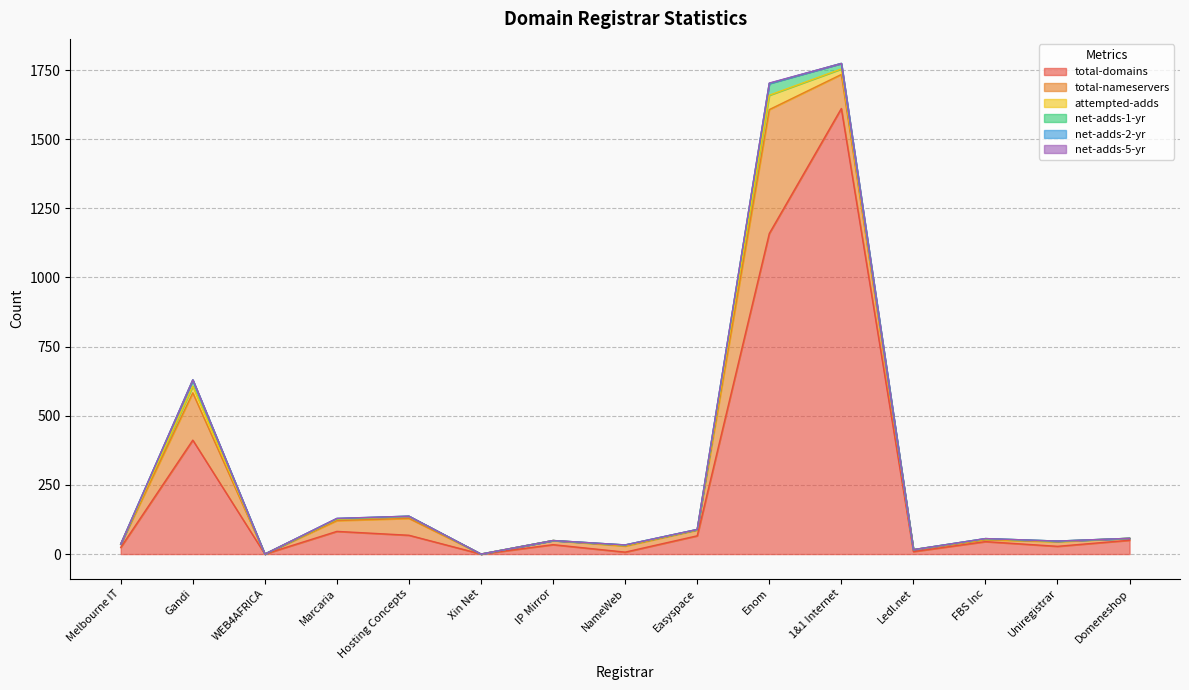

Reading left to right, extract all data points from this chart.

total-domains: 24	412	0	82	68	0	34	7	66	1159	1611	9	45	28	50
total-nameservers: 12	171	0	39	61	0	15	22	21	448	123	7	7	17	7
attempted-adds: 0	24	0	5	7	0	0	2	1	52	20	0	2	1	0
net-adds-1-yr: 0	22	0	2	1	0	0	2	1	42	20	0	2	1	0
net-adds-2-yr: 0	1	0	1	0	0	0	0	0	1	0	0	0	0	0
net-adds-5-yr: 0	0	0	0	0	0	0	0	0	1	0	0	0	0	0